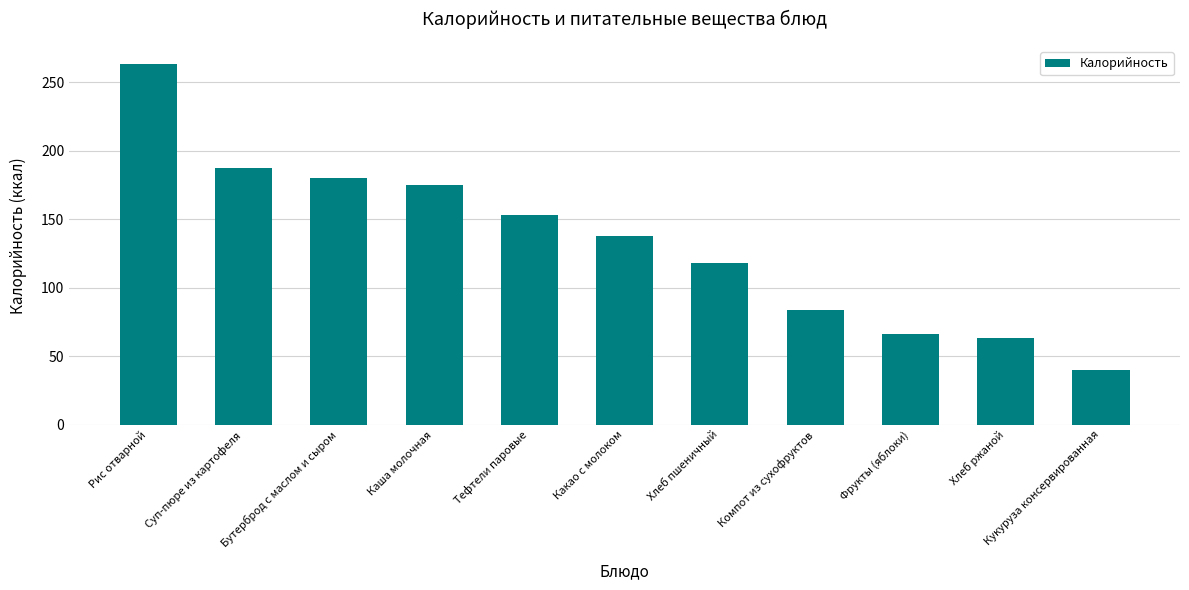

What is the difference between the maximum and minimum values?

223.0